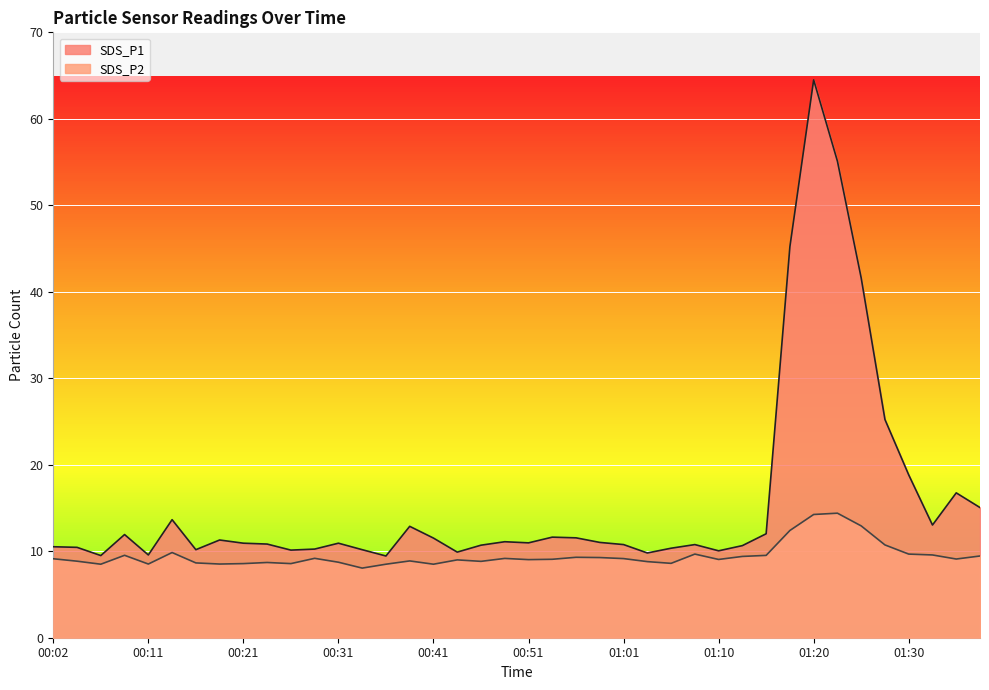

Reading left to right, extract all data points from this chart.

SDS_P1: 00:02=10.5	00:04=10.4	00:07=9.5	00:09=11.9	00:11=9.6	00:14=13.7	00:16=10.2	00:19=11.3	00:21=10.9	00:24=10.8	00:26=10.1	00:29=10.2	00:31=10.9	00:33=10.2	00:36=9.4	00:38=12.9	00:41=11.5	00:43=9.9	00:46=10.7	00:48=11.1	00:51=11.0	00:53=11.6	00:55=11.6	00:58=11.0	01:01=10.8	01:03=9.8	01:05=10.3	01:08=10.8	01:10=10.1	01:13=10.7	01:15=12.0	01:18=45.2	01:20=64.5	01:23=55.1	01:25=41.6	01:28=25.2	01:30=18.8	01:32=13.0	01:35=16.8	01:37=15.1
SDS_P2: 00:02=9.1	00:04=8.8	00:07=8.5	00:09=9.5	00:11=8.5	00:14=9.8	00:16=8.7	00:19=8.5	00:21=8.6	00:24=8.7	00:26=8.6	00:29=9.2	00:31=8.7	00:33=8.1	00:36=8.5	00:38=8.9	00:41=8.5	00:43=9.0	00:46=8.8	00:48=9.2	00:51=9.0	00:53=9.1	00:55=9.3	00:58=9.3	01:01=9.2	01:03=8.8	01:05=8.6	01:08=9.7	01:10=9.1	01:13=9.4	01:15=9.5	01:18=12.4	01:20=14.2	01:23=14.4	01:25=12.9	01:28=10.7	01:30=9.7	01:32=9.6	01:35=9.1	01:37=9.4